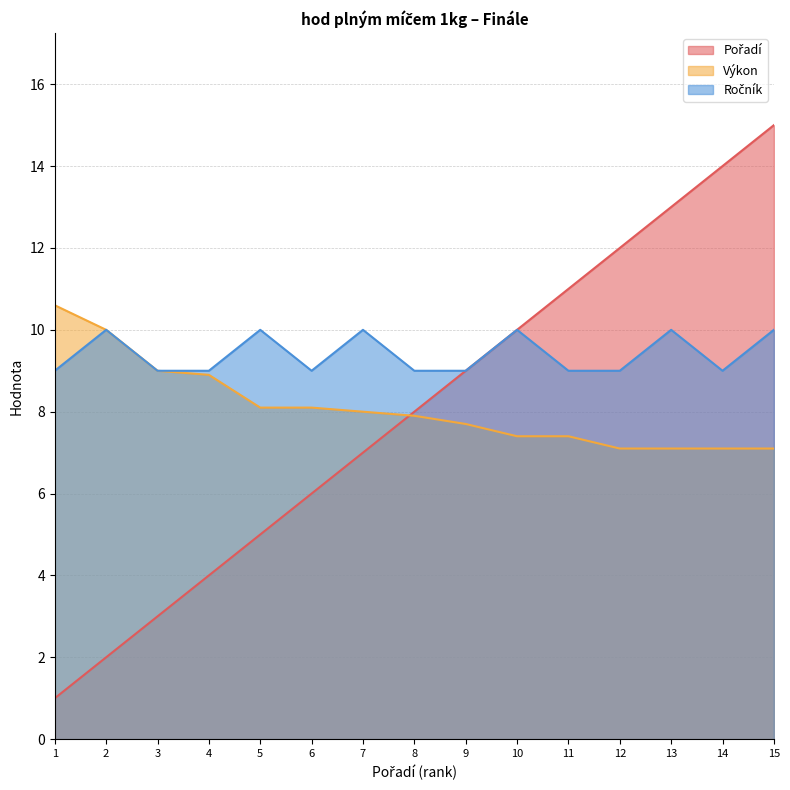

What is the difference between the highest and lowest values at 2?

8.0